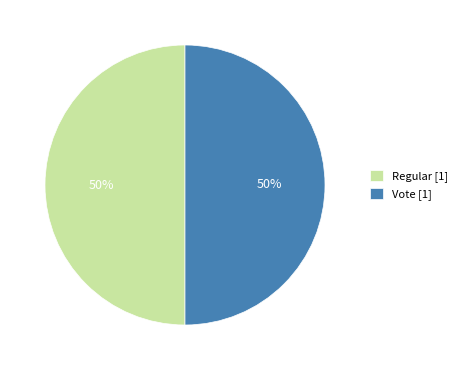

Approximately how many times larger is the value at Vote [1] compared to Regular [1]?

1.0